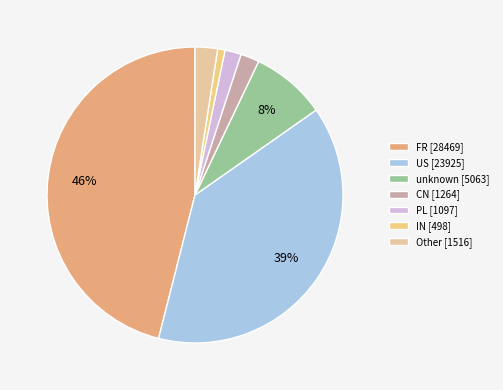

Which category has the smallest portion of the pie?

IN [498]